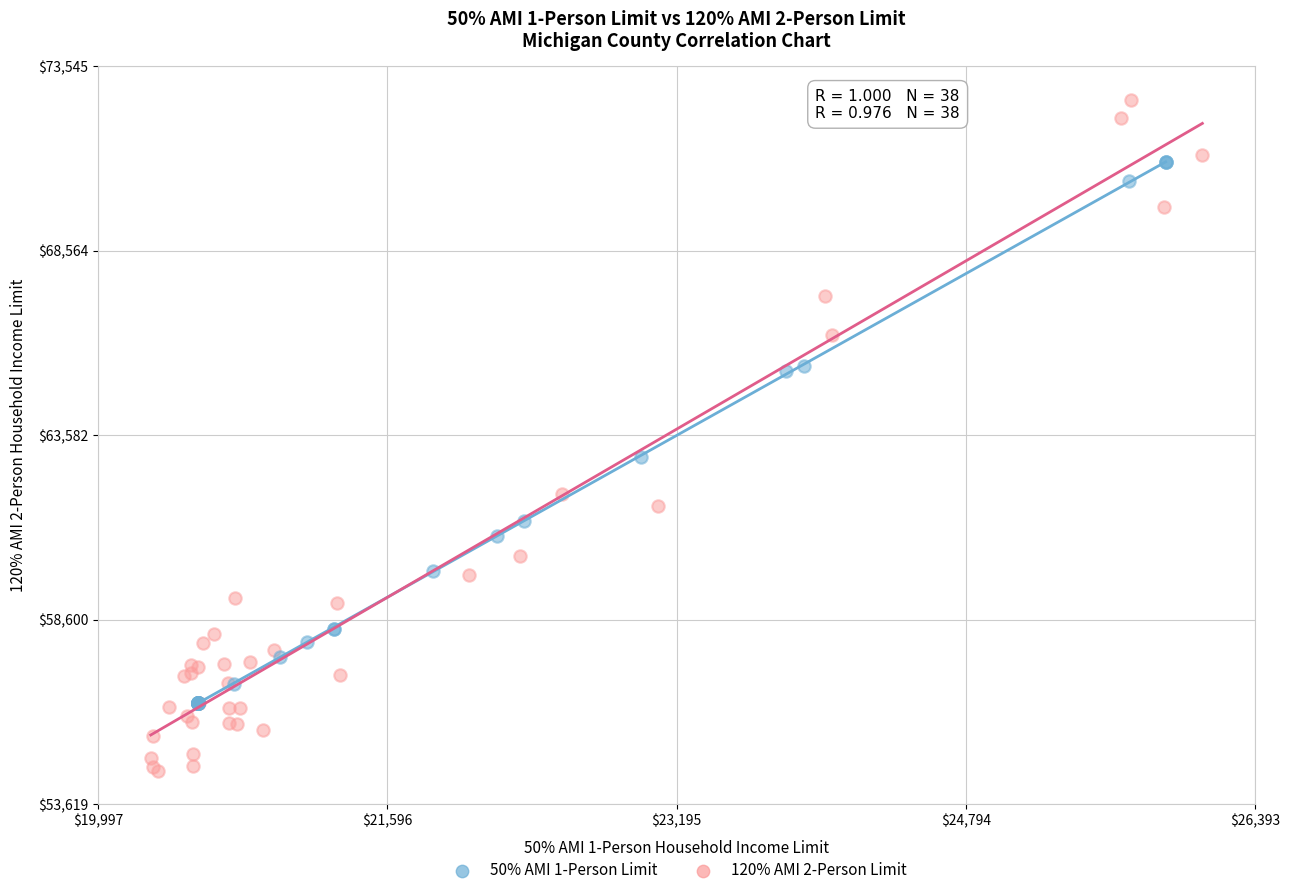

Which series reaches the maximum Y coordinate?

120% AMI 2-Person Limit